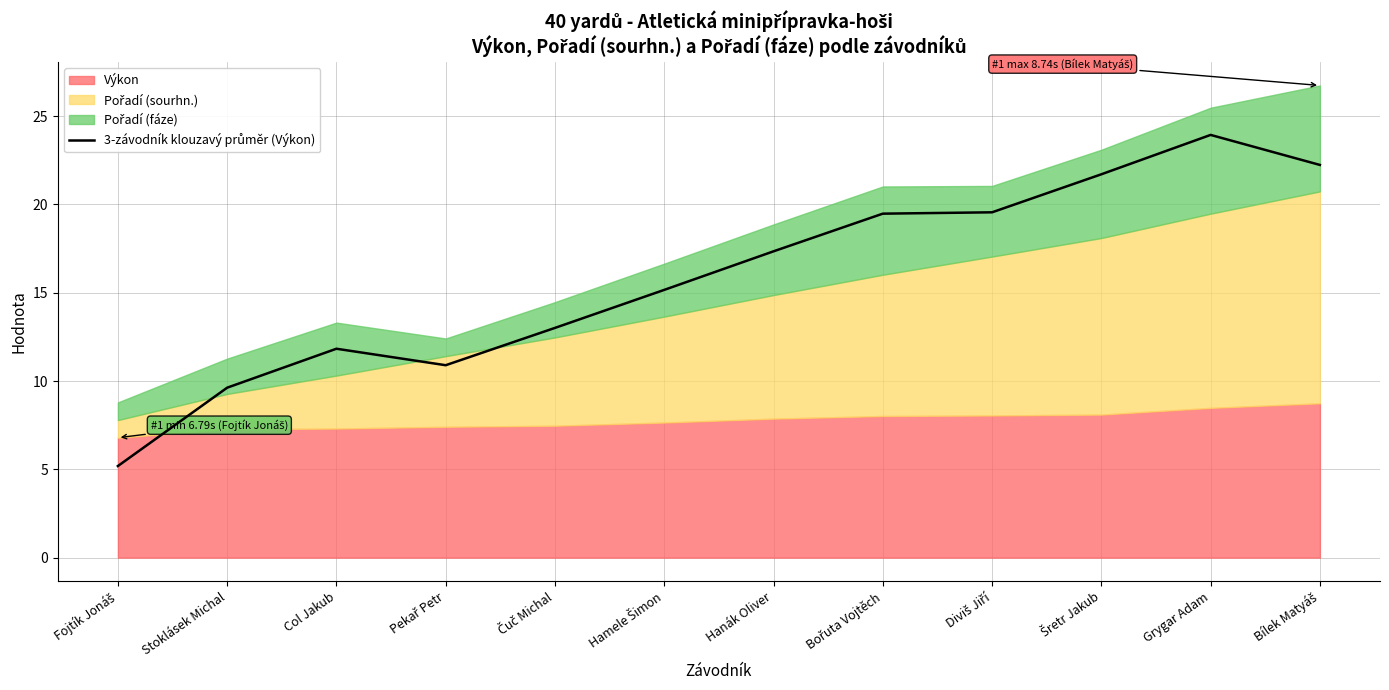

What is the minimum value shown in the chart?

5.2